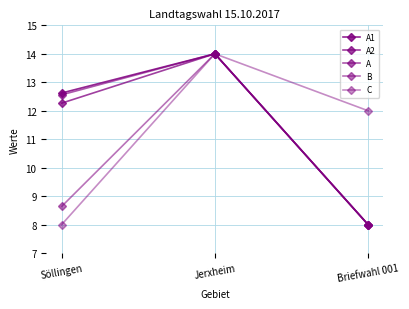

Does the chart have visible grid lines?

Yes